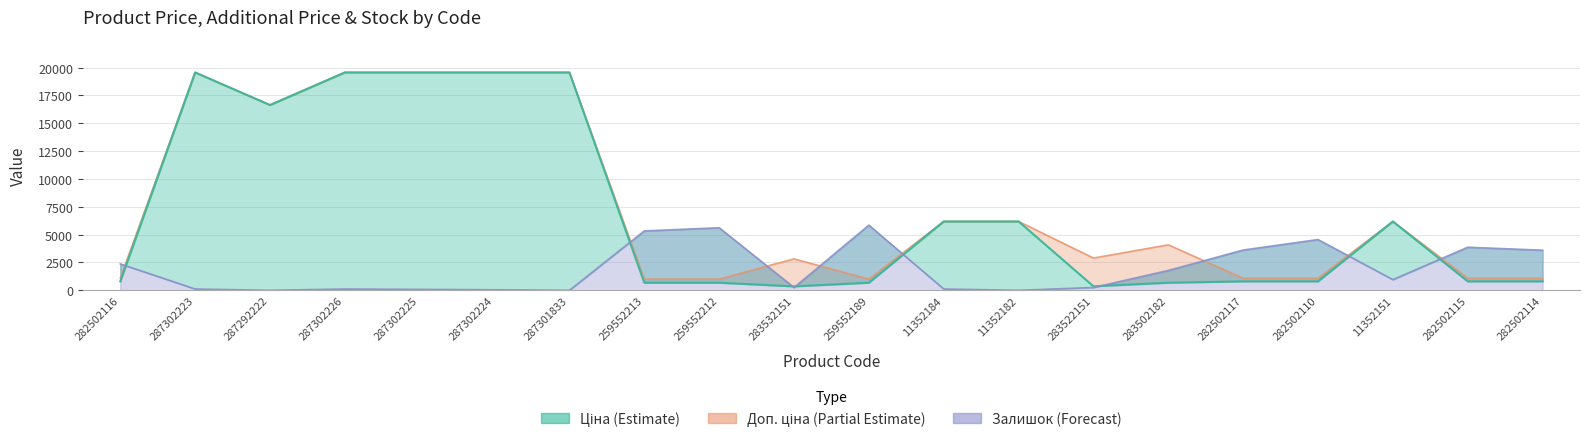

Which has a higher value, 259552213 or 282502114?

282502114